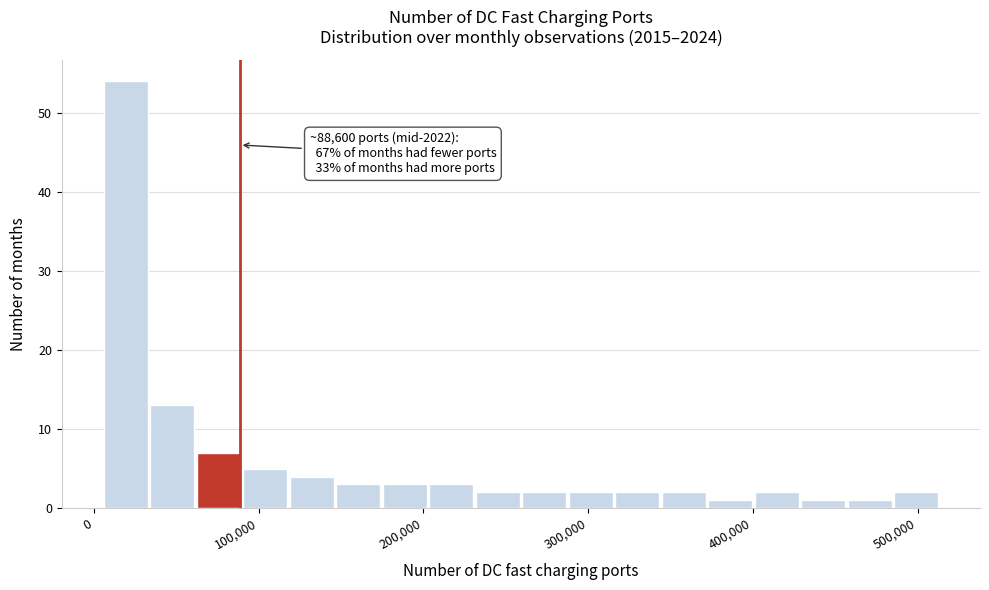

Around what value on the x-axis is the tallest bar? Give the approximate position of its centre, as read against the axis.

20000